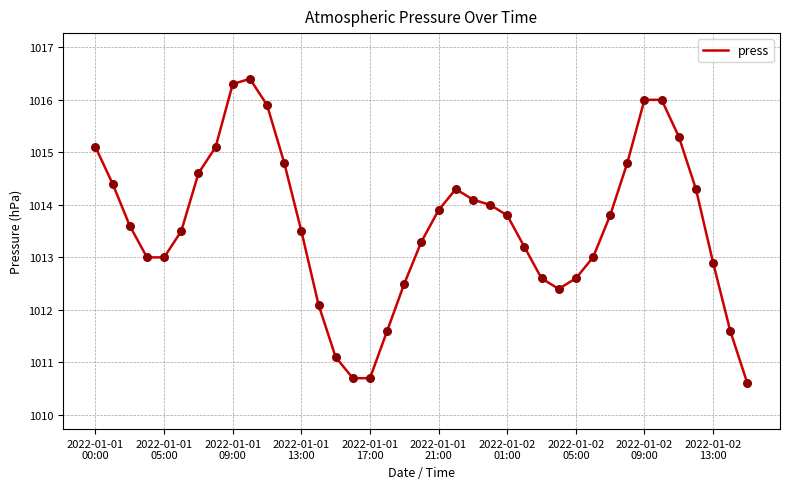

What is the maximum value shown in the chart?

1016.4